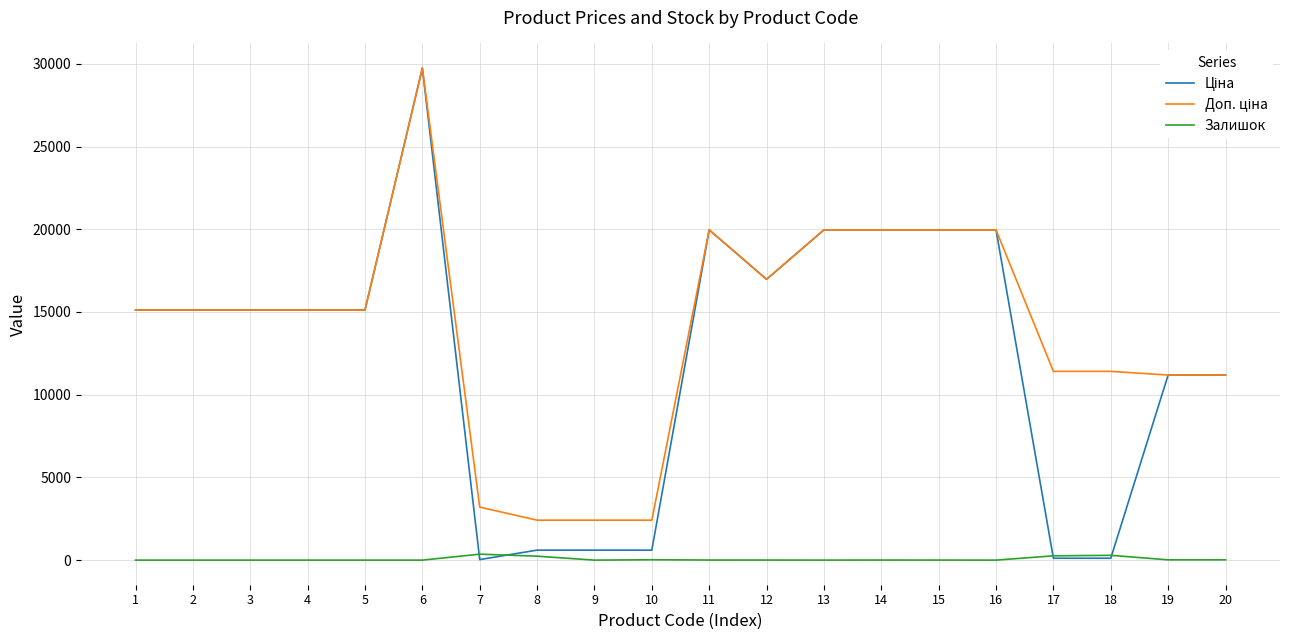

What is the spread (max minus min) of values at 2?

15120.0